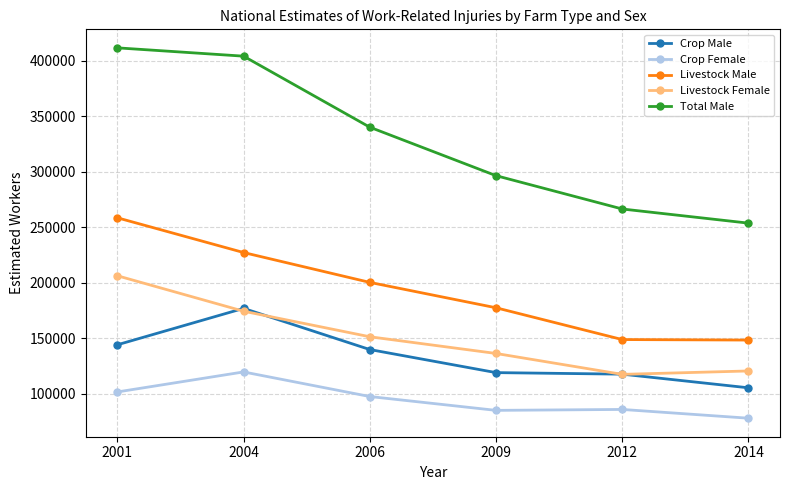

Is it true that Total Male equals 296439.2 at 2009?

True